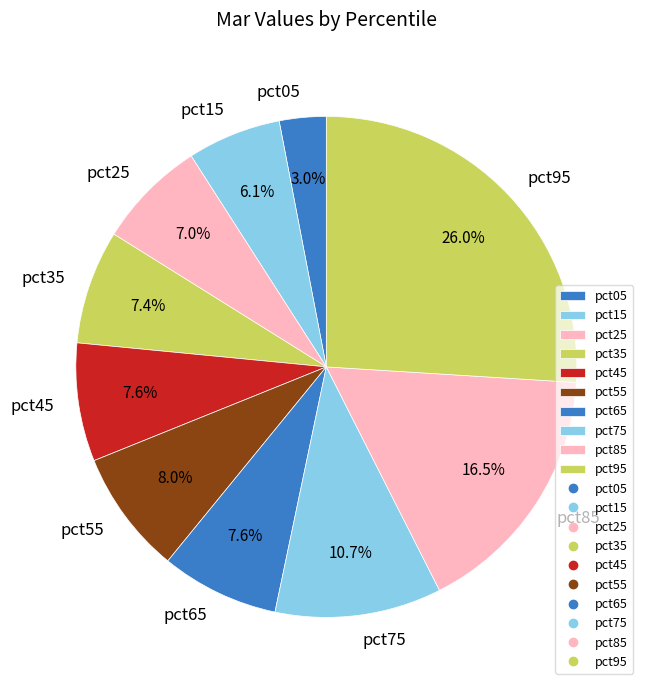

Count the number of slices in the pie.

10